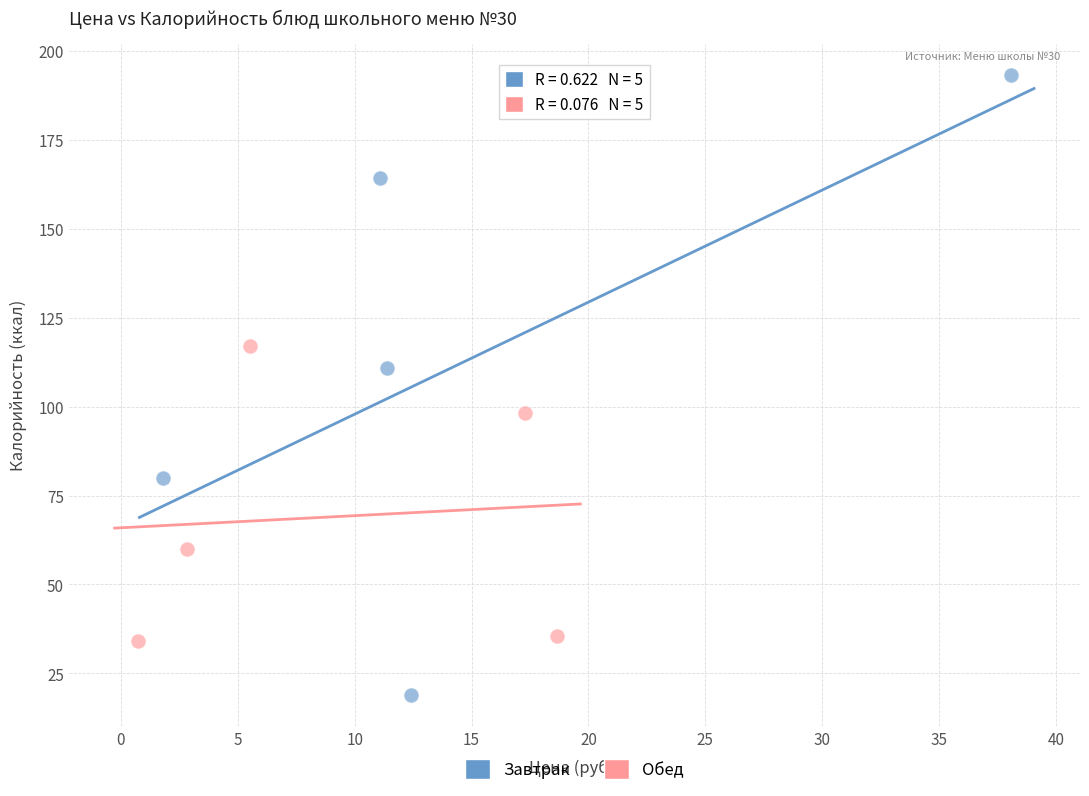

Which series reaches the minimum Y coordinate?

Завтрак